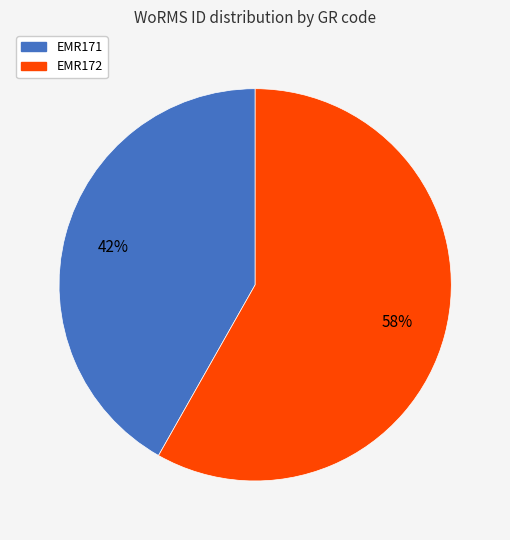

To the nearest percent, what portion does EMR172 represent?

58%